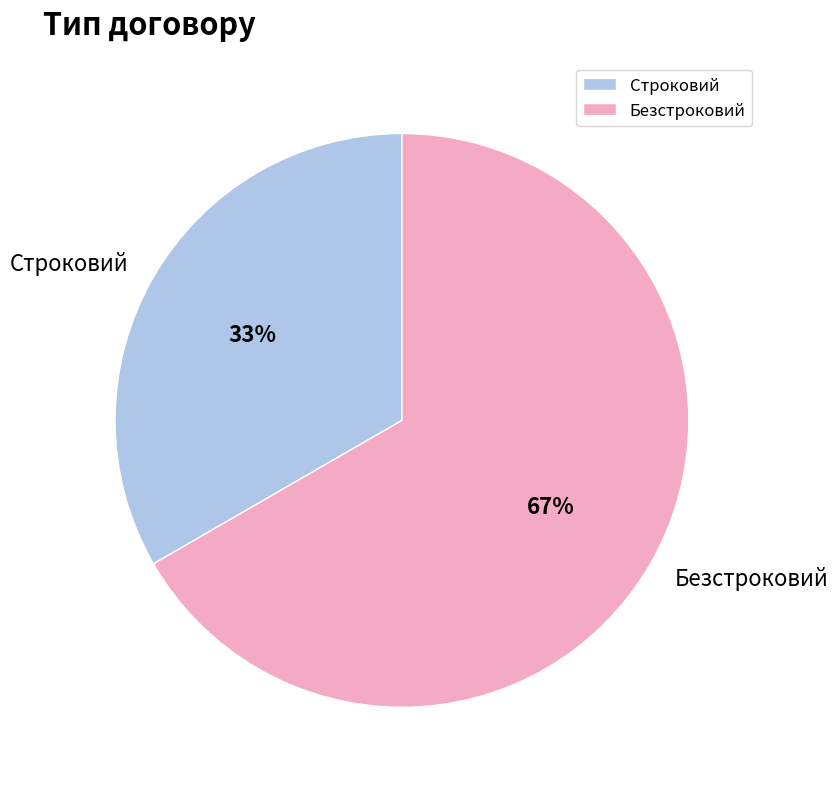

Between Строковий and Безстроковий, which is larger?

Безстроковий